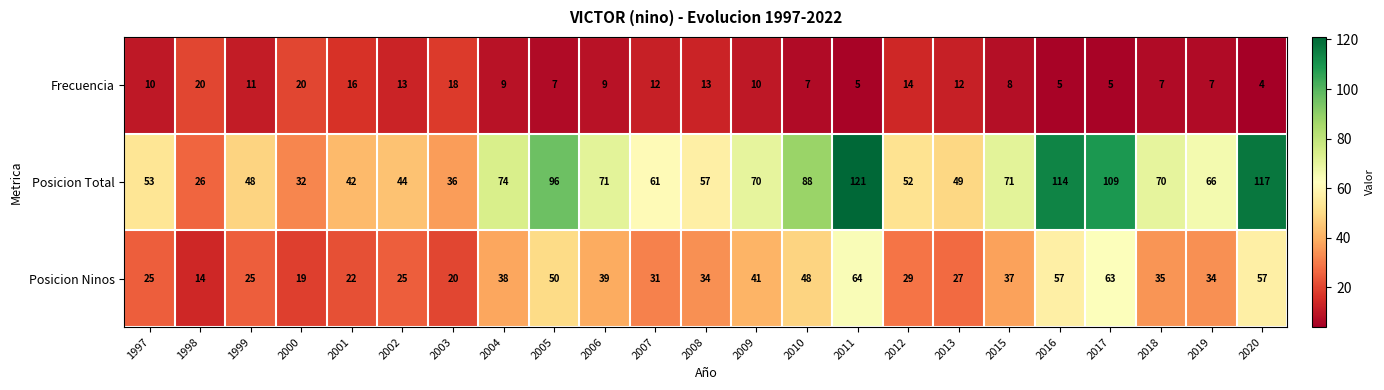

List the series in order of their peak value, highest first.

Posicion Total, Posicion Ninos, Frecuencia